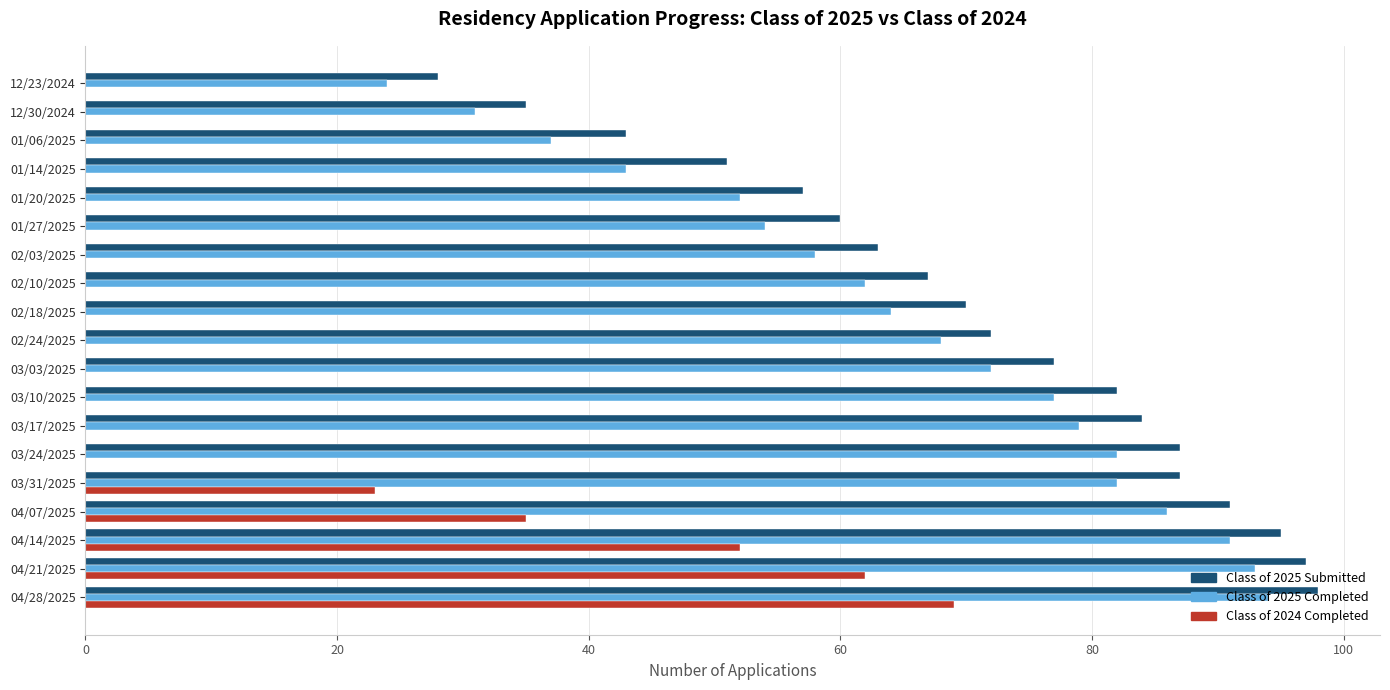

What is the sum of all Class of 2025 Submitted values?

1344